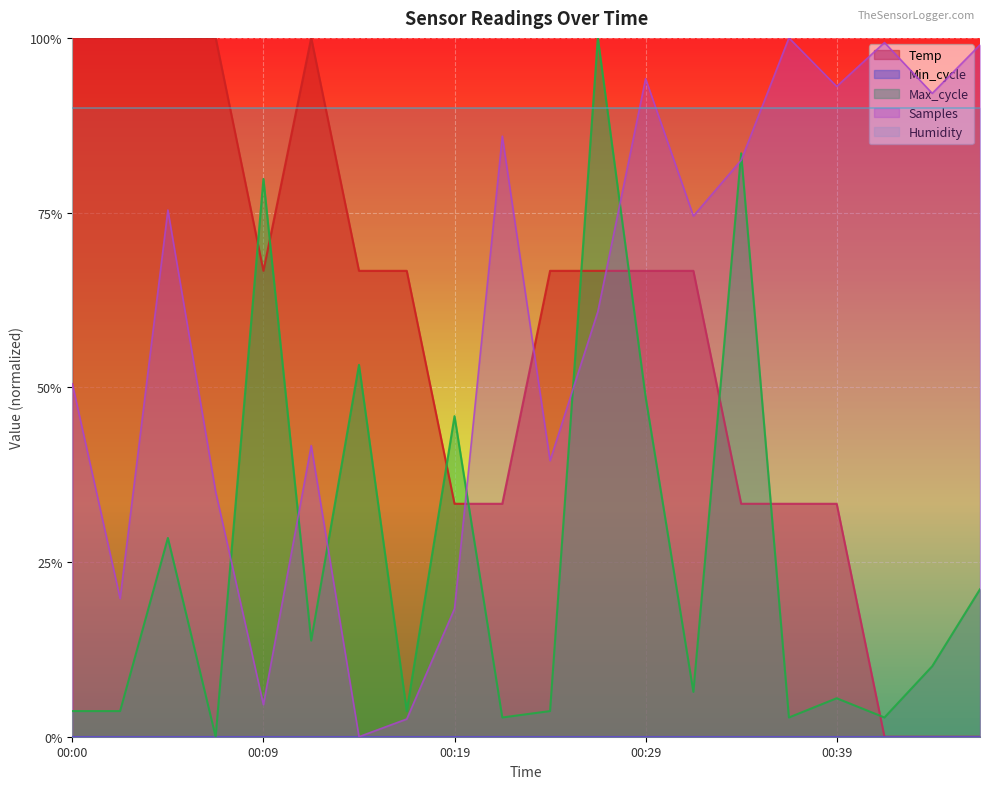

In Max_cycle, how many points are lower than both neighbors (excluding endpoints)?

7